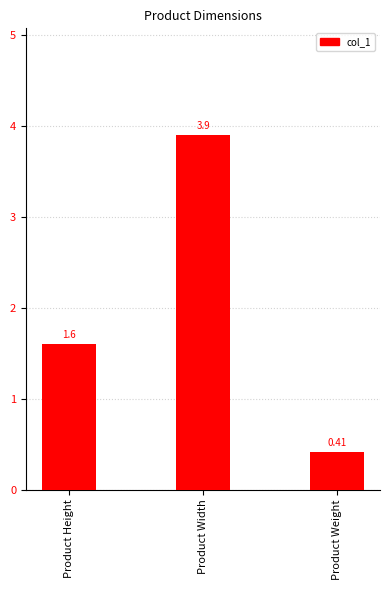

Are the bars grouped side by side (vs. stacked)?

No